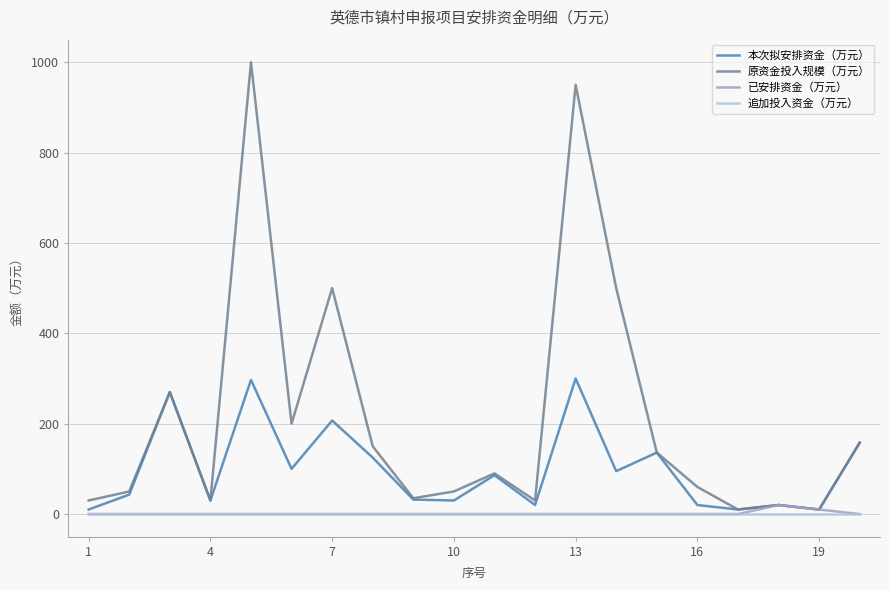

Which series has the largest total across all categories?

原资金投入规模（万元）